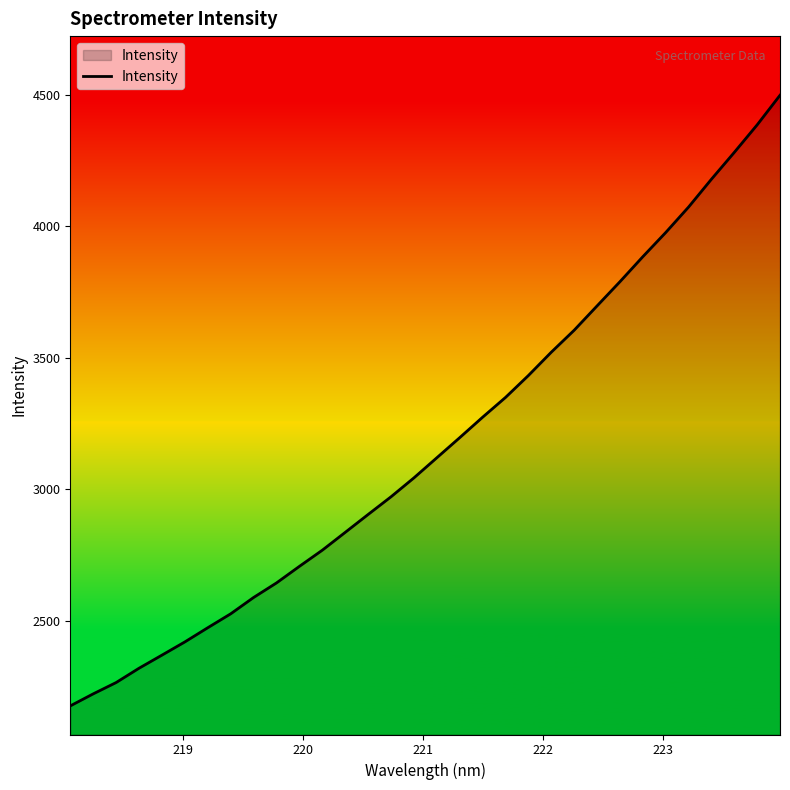

What is the minimum value shown in the chart?

2175.5